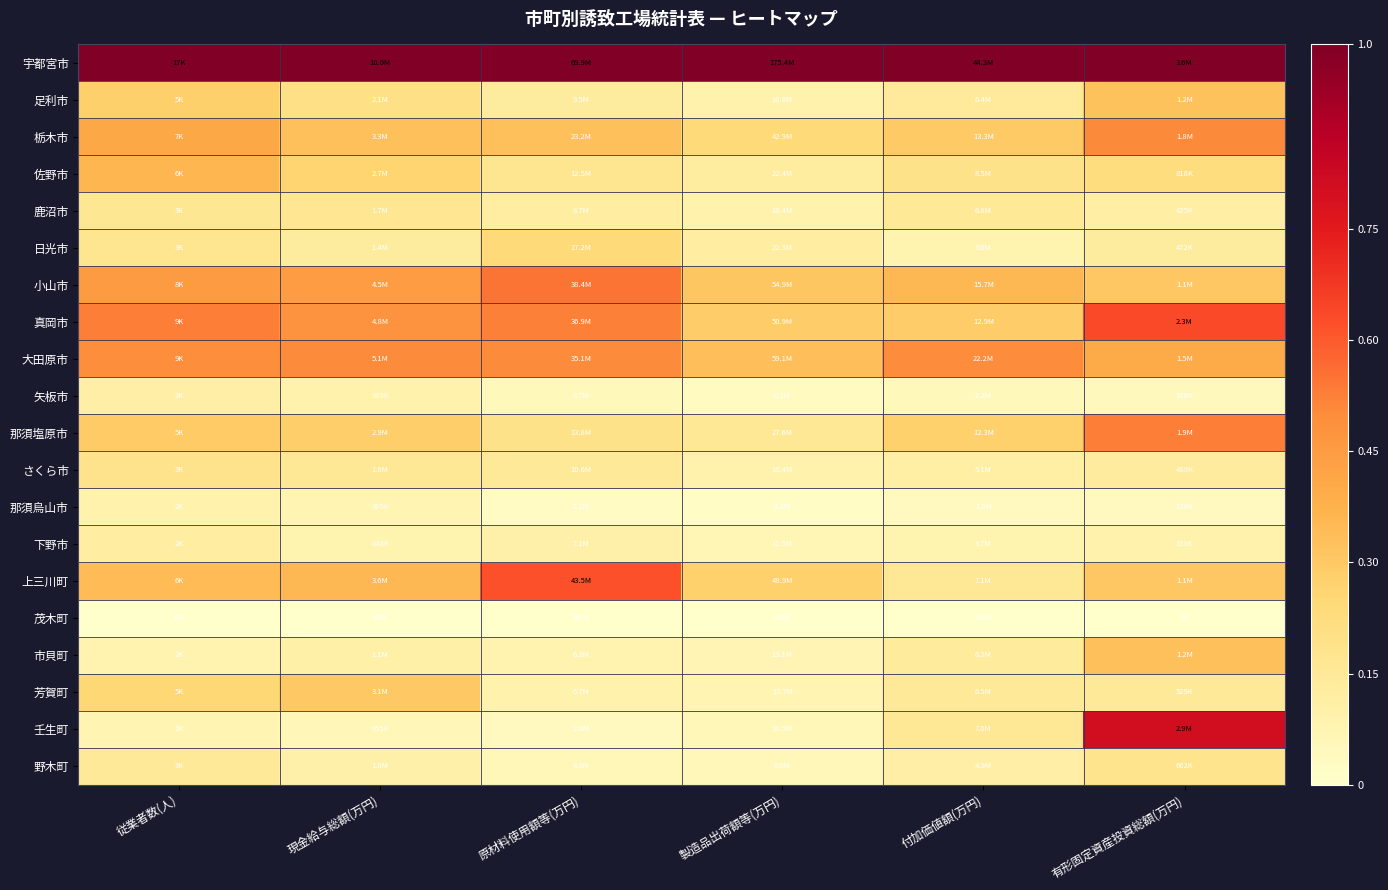

At how many categories does at least one series exceed 0?

6